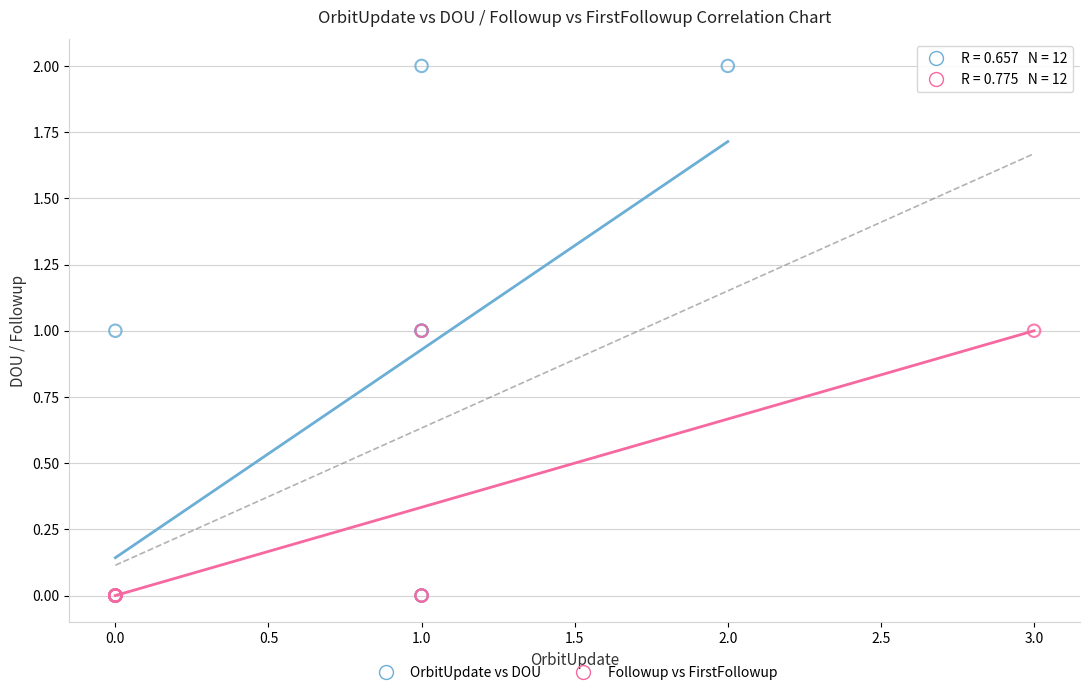

What are all the series names shown in the legend?

OrbitUpdate vs DOU, Followup vs FirstFollowup